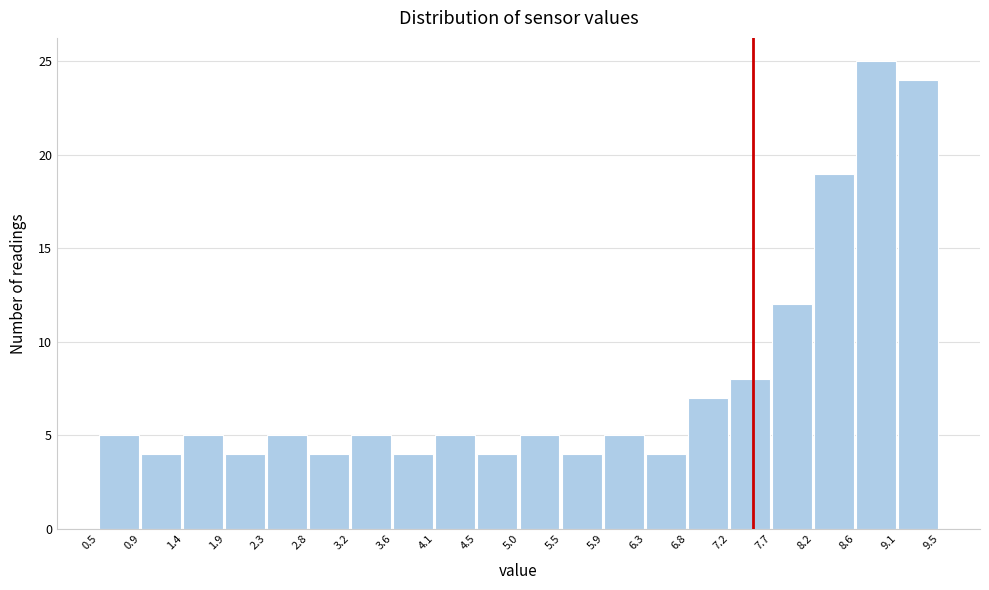

Reading left to right, transcribe this chart: for each bar, give the range it covers on the x-axis and its height. The values are not printed on the chart, so give them approximately, as read against the axis.

0.5 to 0.9: 5
0.9 to 1.4: 4
1.4 to 1.9: 5
1.9 to 2.3: 4
2.3 to 2.8: 5
2.8 to 3.2: 4
3.2 to 3.6: 5
3.6 to 4.1: 4
4.1 to 4.5: 5
4.5 to 5.0: 4
5.0 to 5.5: 5
5.5 to 5.9: 4
5.9 to 6.3: 5
6.3 to 6.8: 4
6.8 to 7.2: 7
7.2 to 7.7: 8
7.7 to 8.2: 12
8.2 to 8.6: 19
8.6 to 9.1: 25
9.1 to 9.5: 24